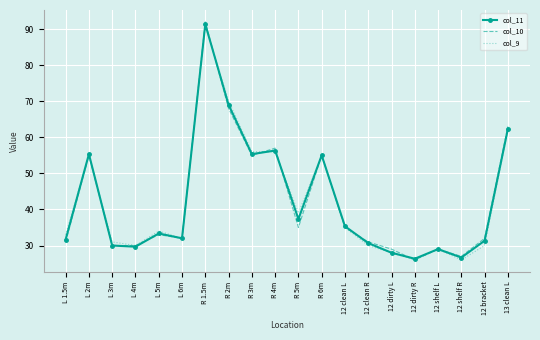

What value does the col_11 series have at 12 dirty L?

28.0